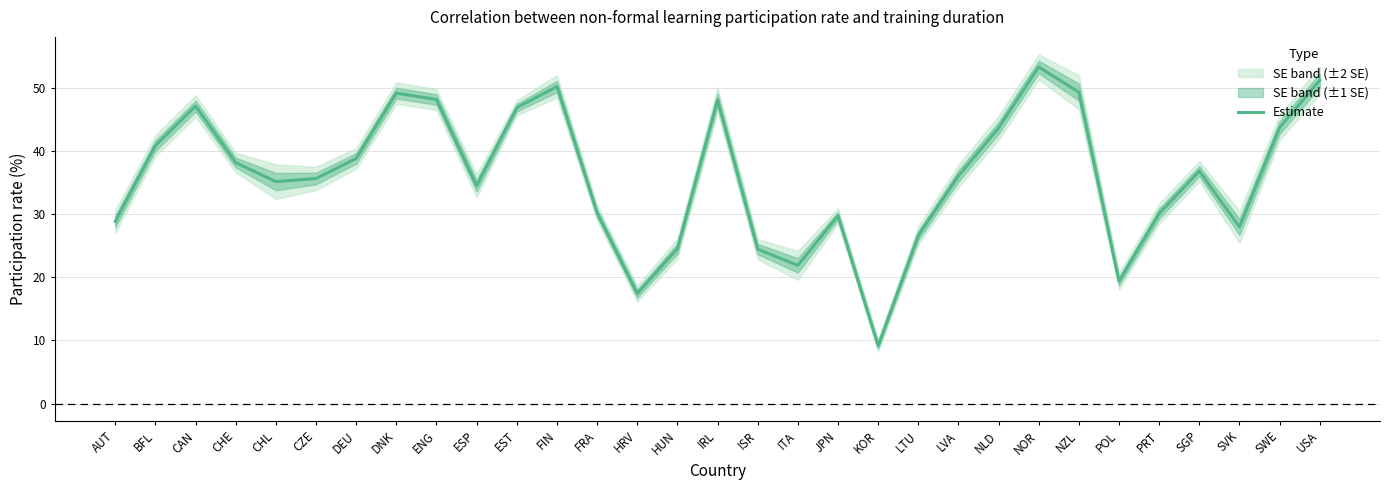

What is the change in value from LVA to NOR?

+17.2